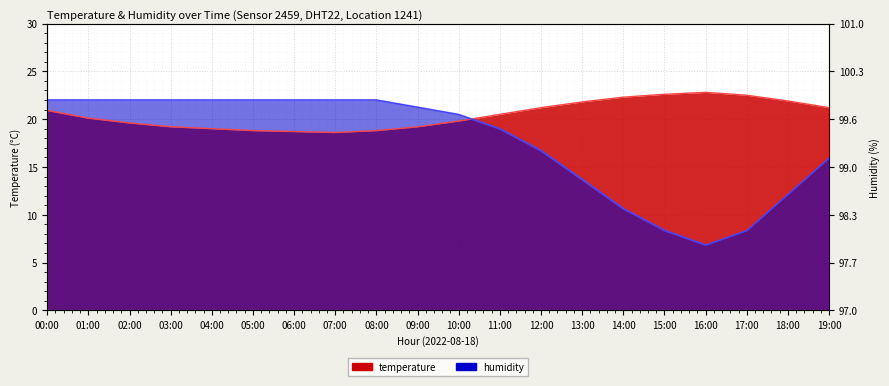

Rank the series by their maximum value, from highest to lowest.

temperature, humidity